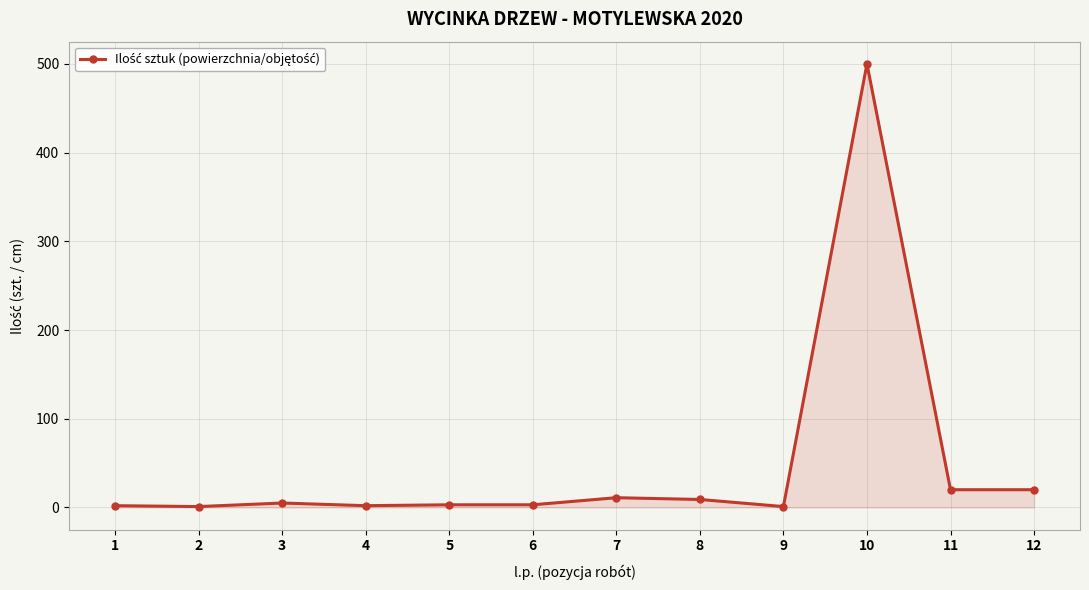

What is the greatest value displayed?

500